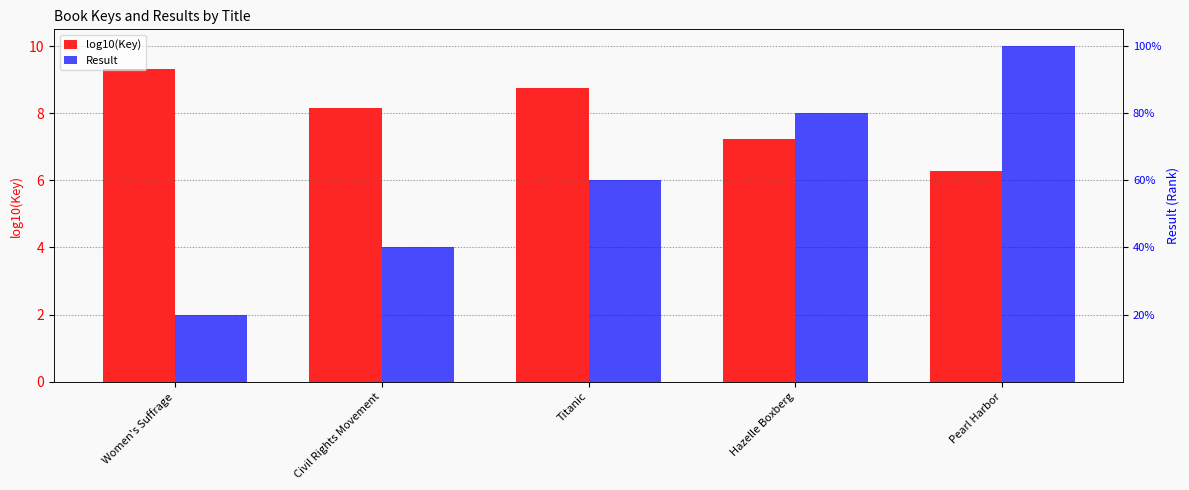

Reading left to right, transcribe all the data shown in this chart.

log10(Key): 9.3	8.2	8.8	7.2	6.3
Result: 1.0	2.0	3.0	4.0	5.0